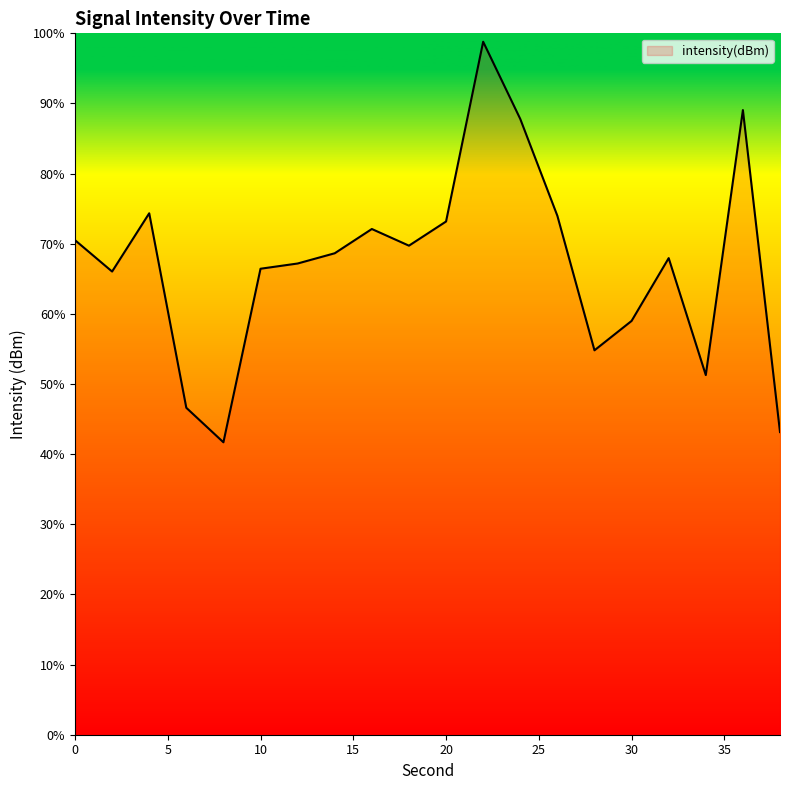

What is the minimum value shown in the chart?

41.7